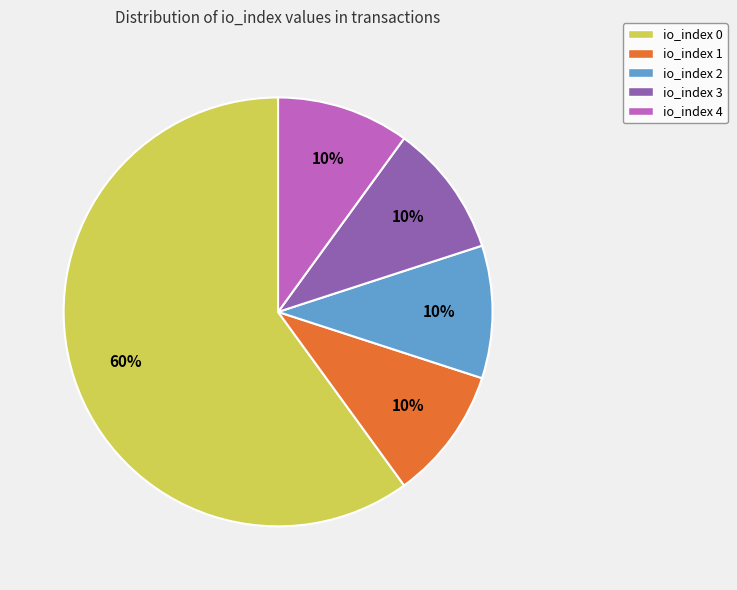

To the nearest percent, what portion does io_index 3 represent?

10%